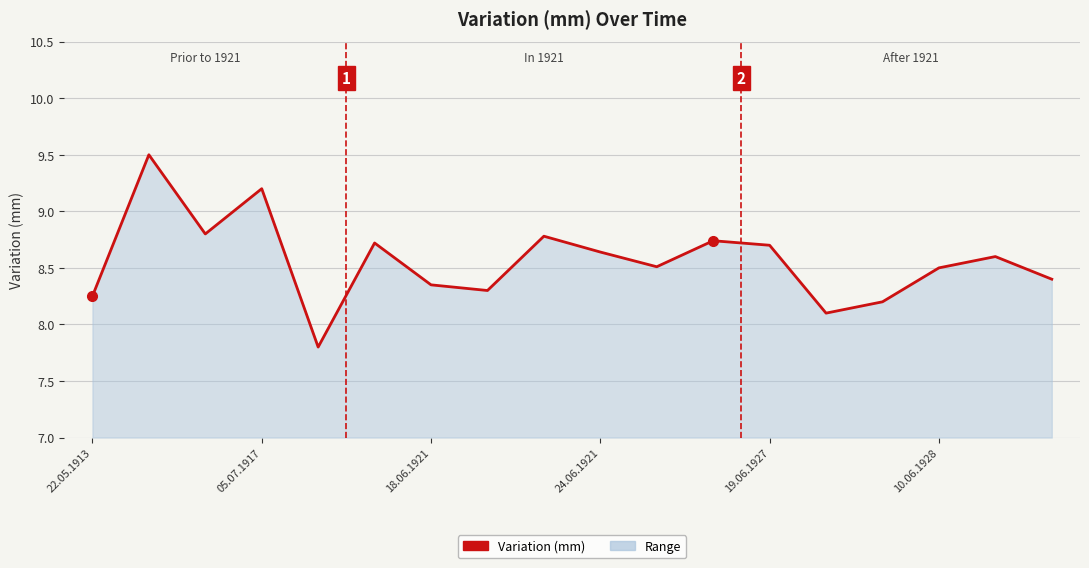

What is the difference between the maximum and minimum values?

1.7